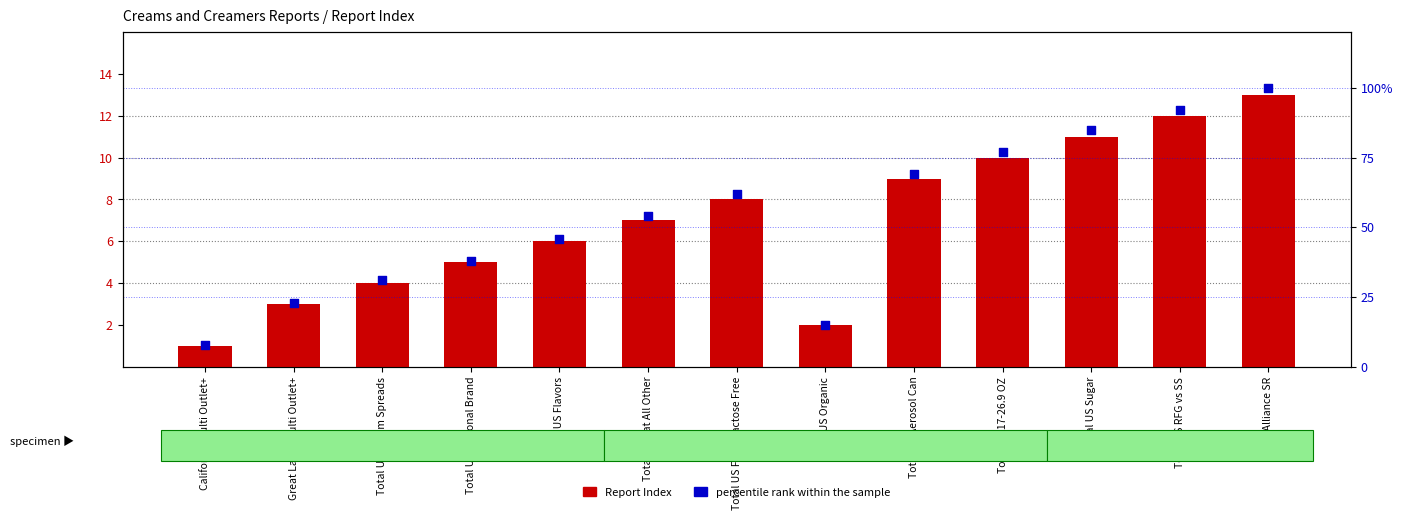

Is the value of percentile rank within the sample at Total US National Brand greater than the value of Report Index at Total US Aerosol Can?

Yes